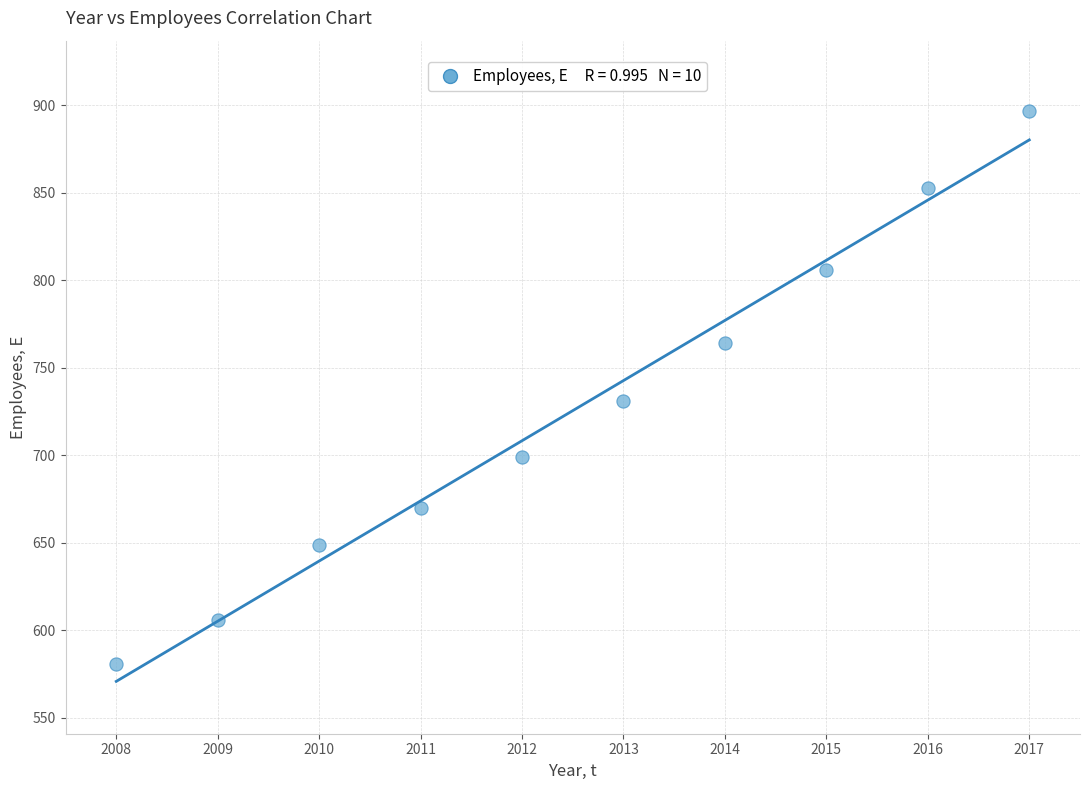

What is the range of X values (max minus min)?

9